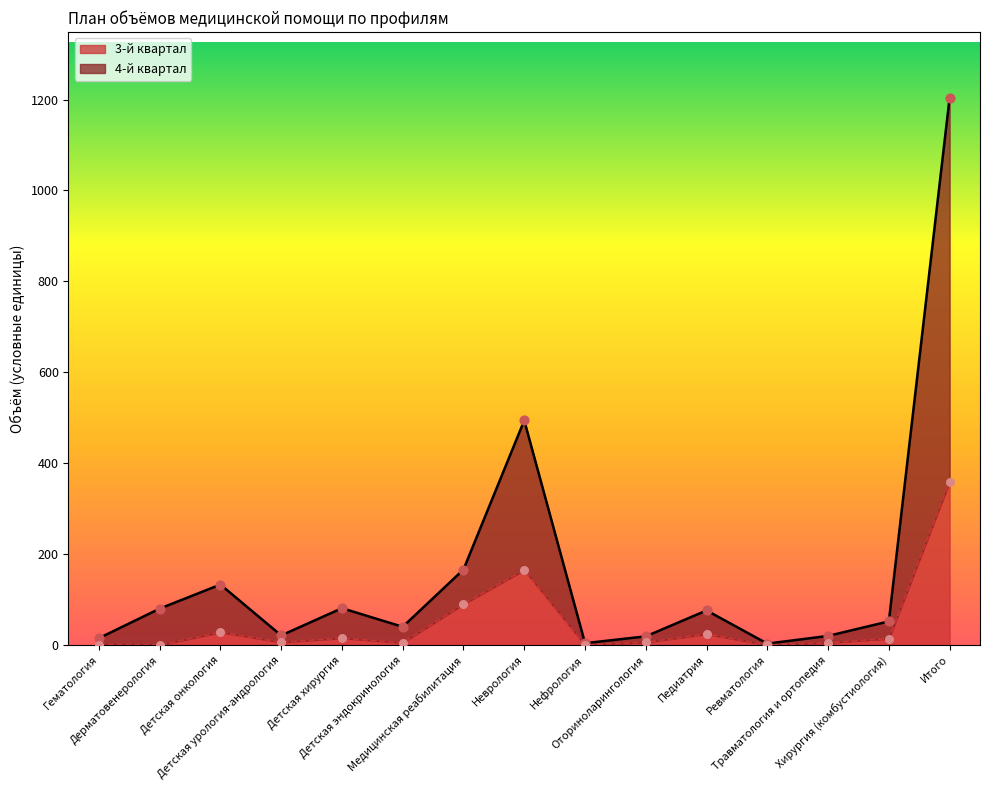

Which series reaches the maximum Y coordinate?

4-й квартал